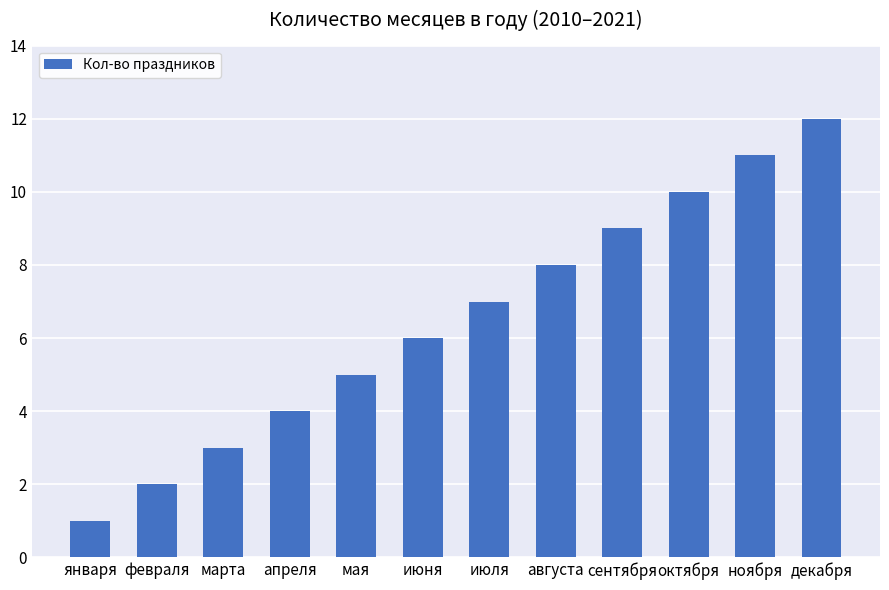

True or false: the data shows 2 at июля.

False